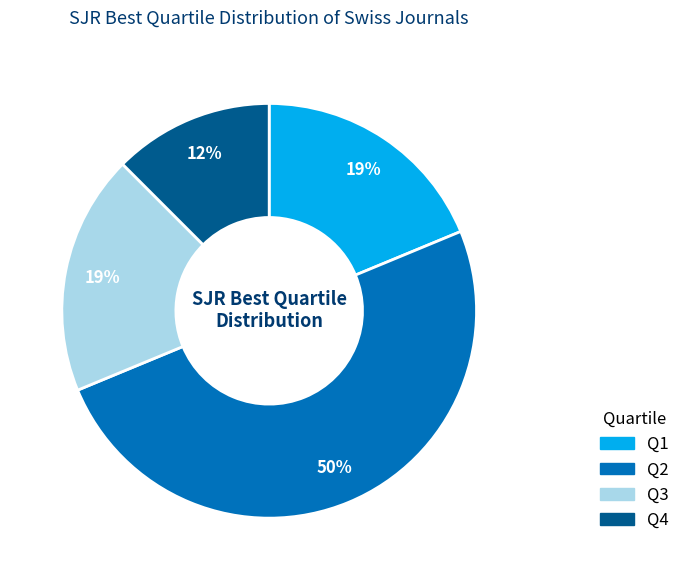

Combined, do Q3 and Q2 account for over 50%?

Yes